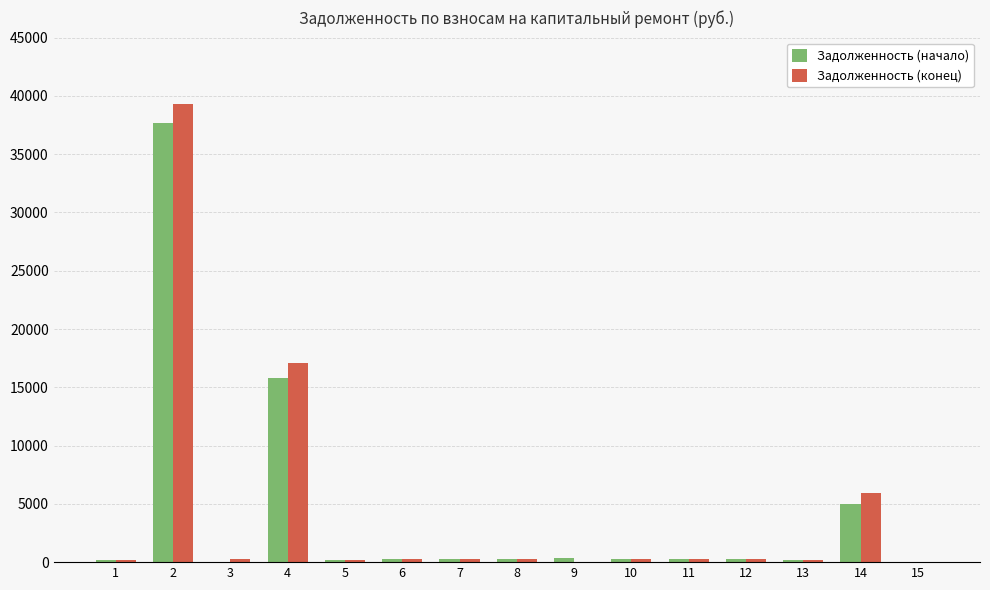

The value of Задолженность (начало) at 14 is 4993.0. True or false?

True